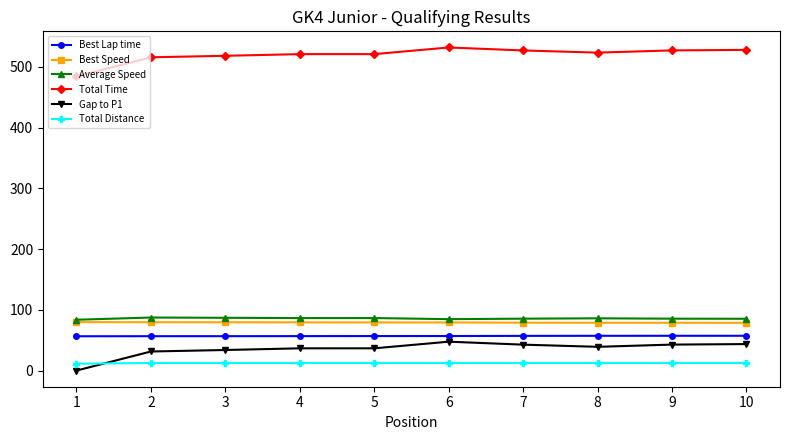

The Total Distance series shows 12.5 at 5. True or false?

True